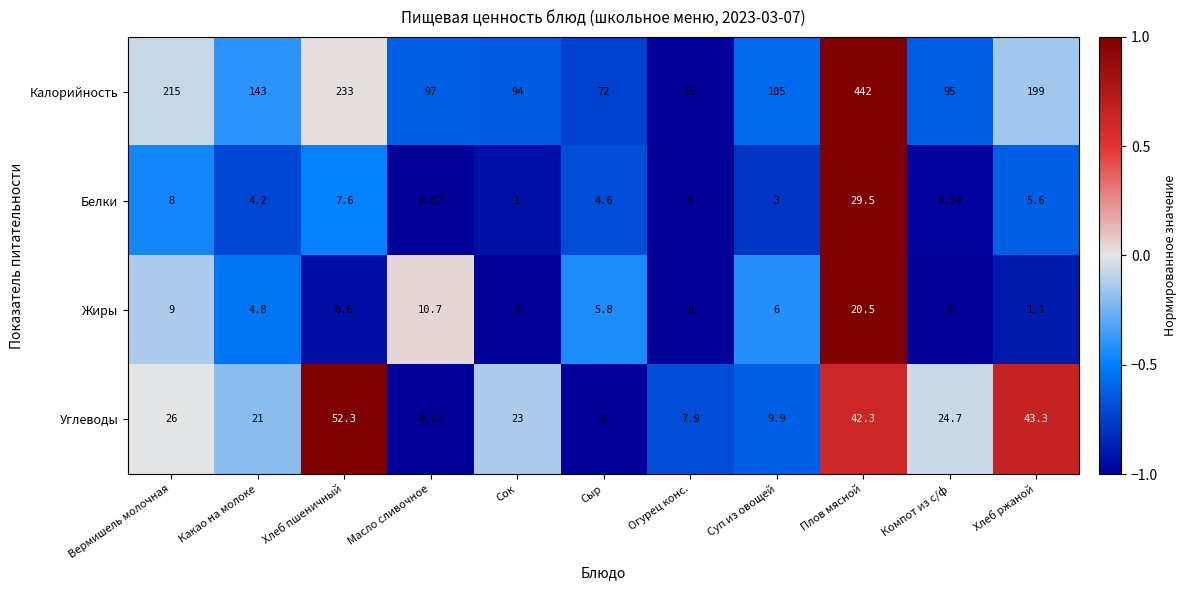

Rank the series at Сыр from lowest to highest value.

Углеводы, Белки, Жиры, Калорийность